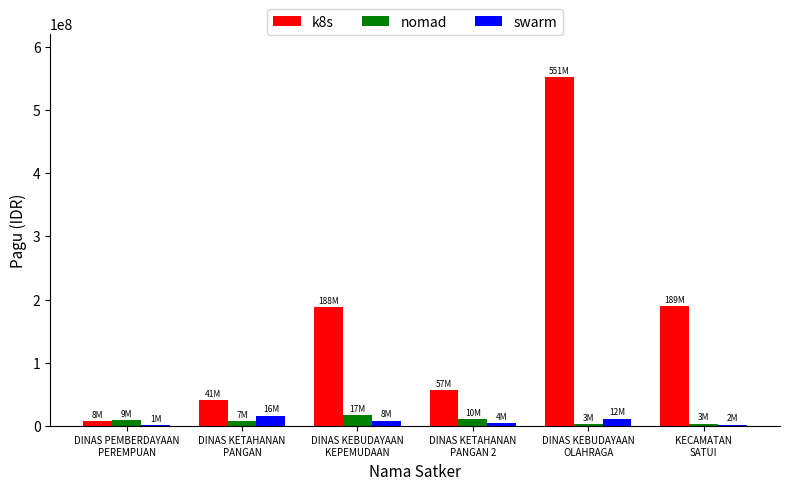

What is the highest value of the nomad series?

17645000